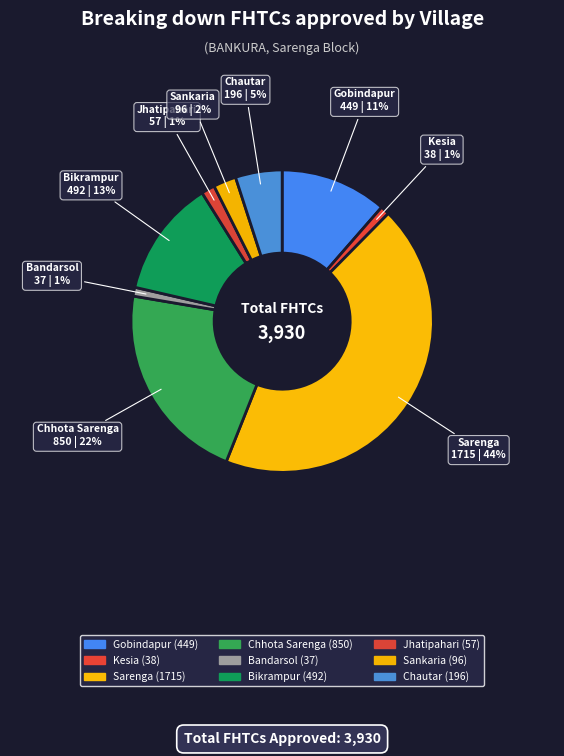

How many slices are in this pie chart?

9